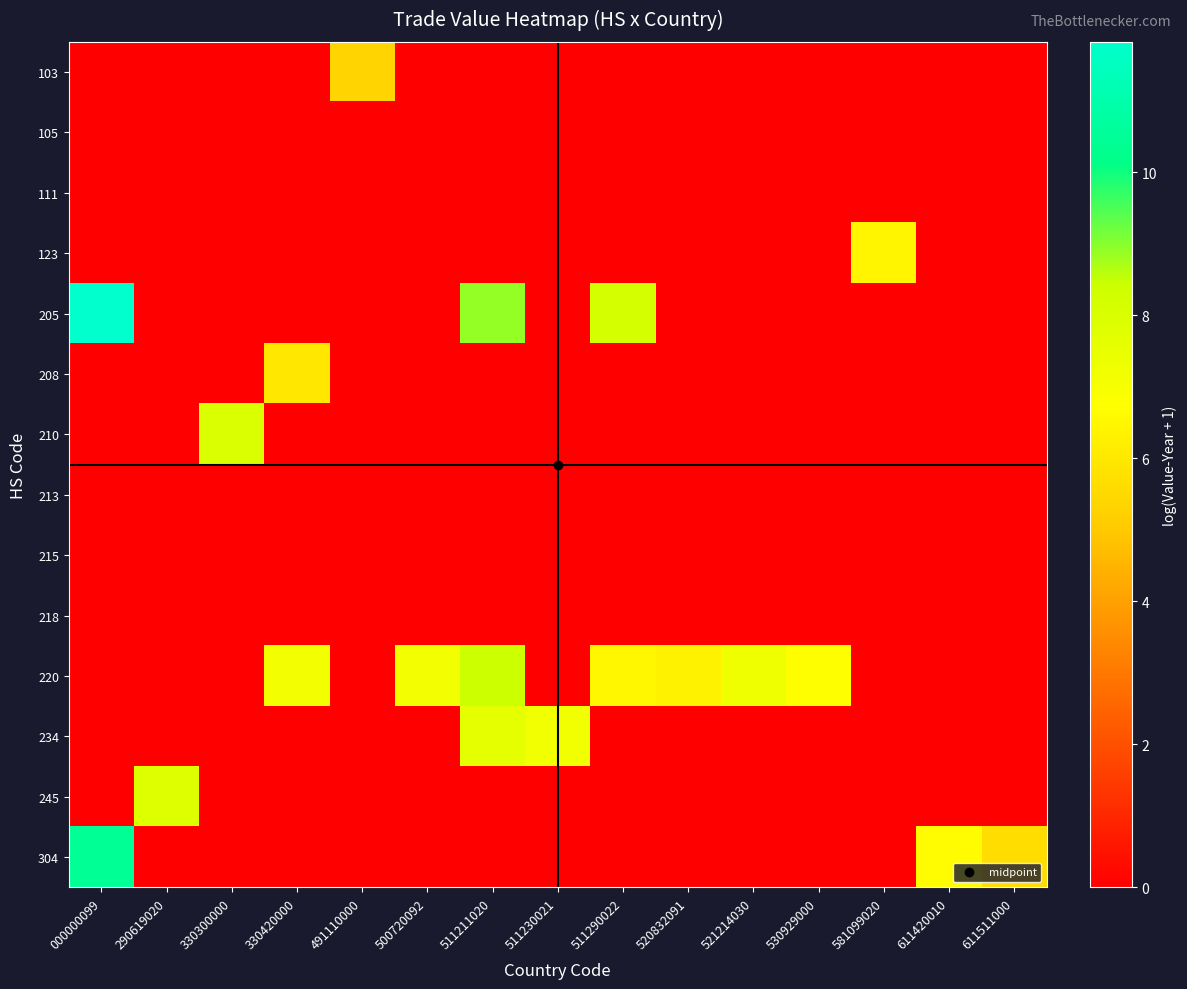

How many series are shown in this chart?

14